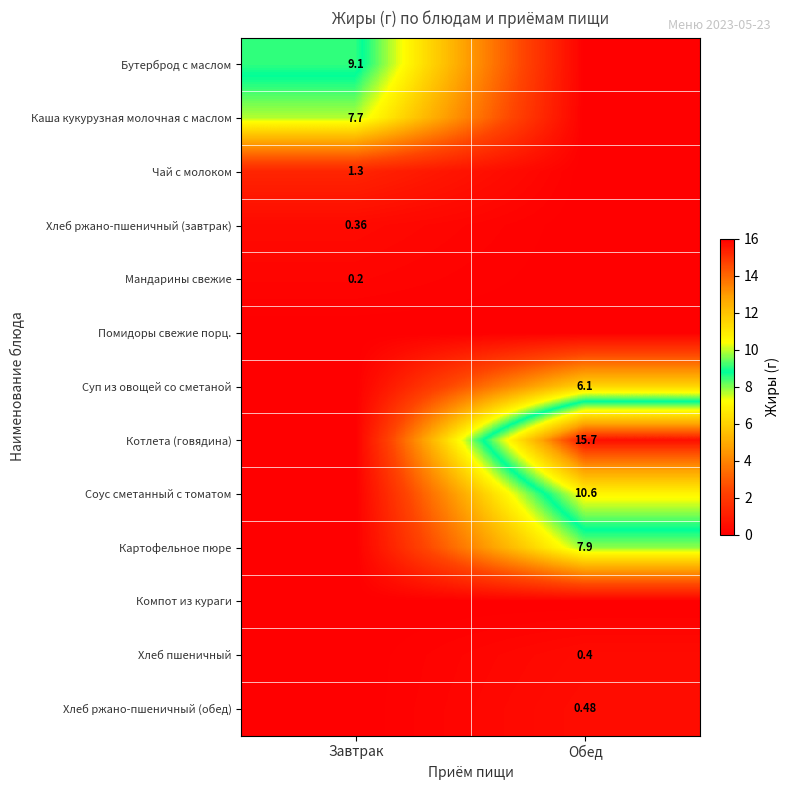

Which label corresponds to the smallest value in the chart?

Обед